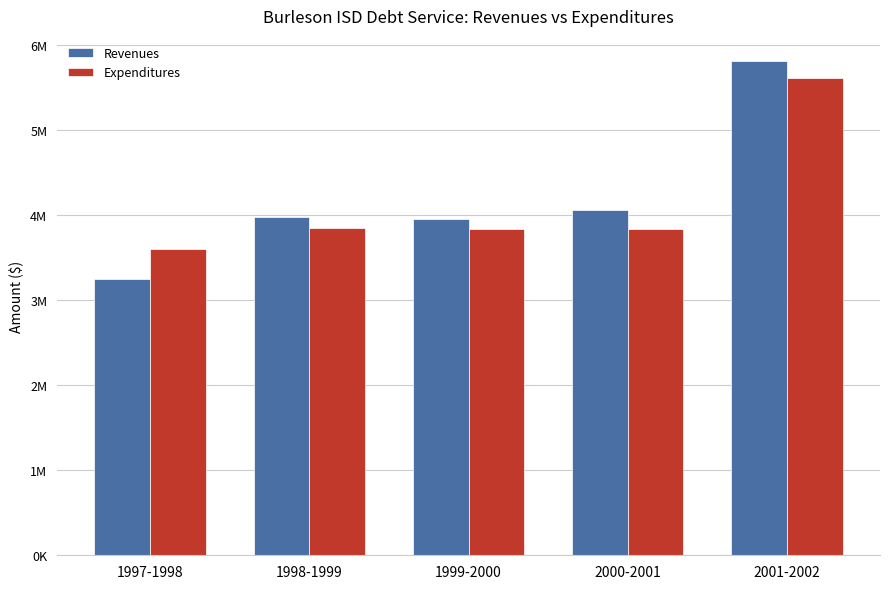

What is the minimum value shown in the chart?

3243271